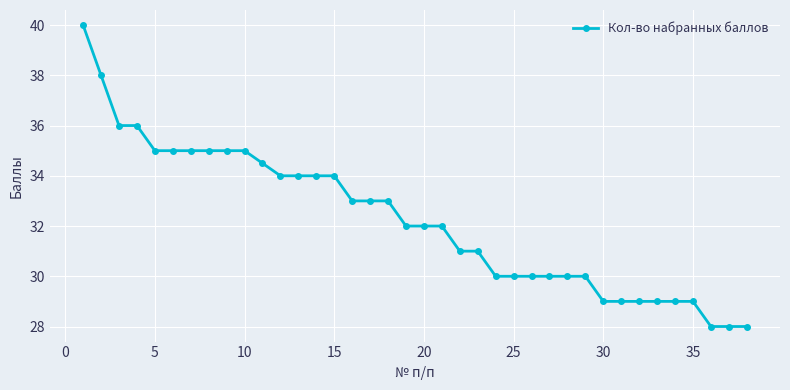

What is the value of the 2nd point from the left?

38.0